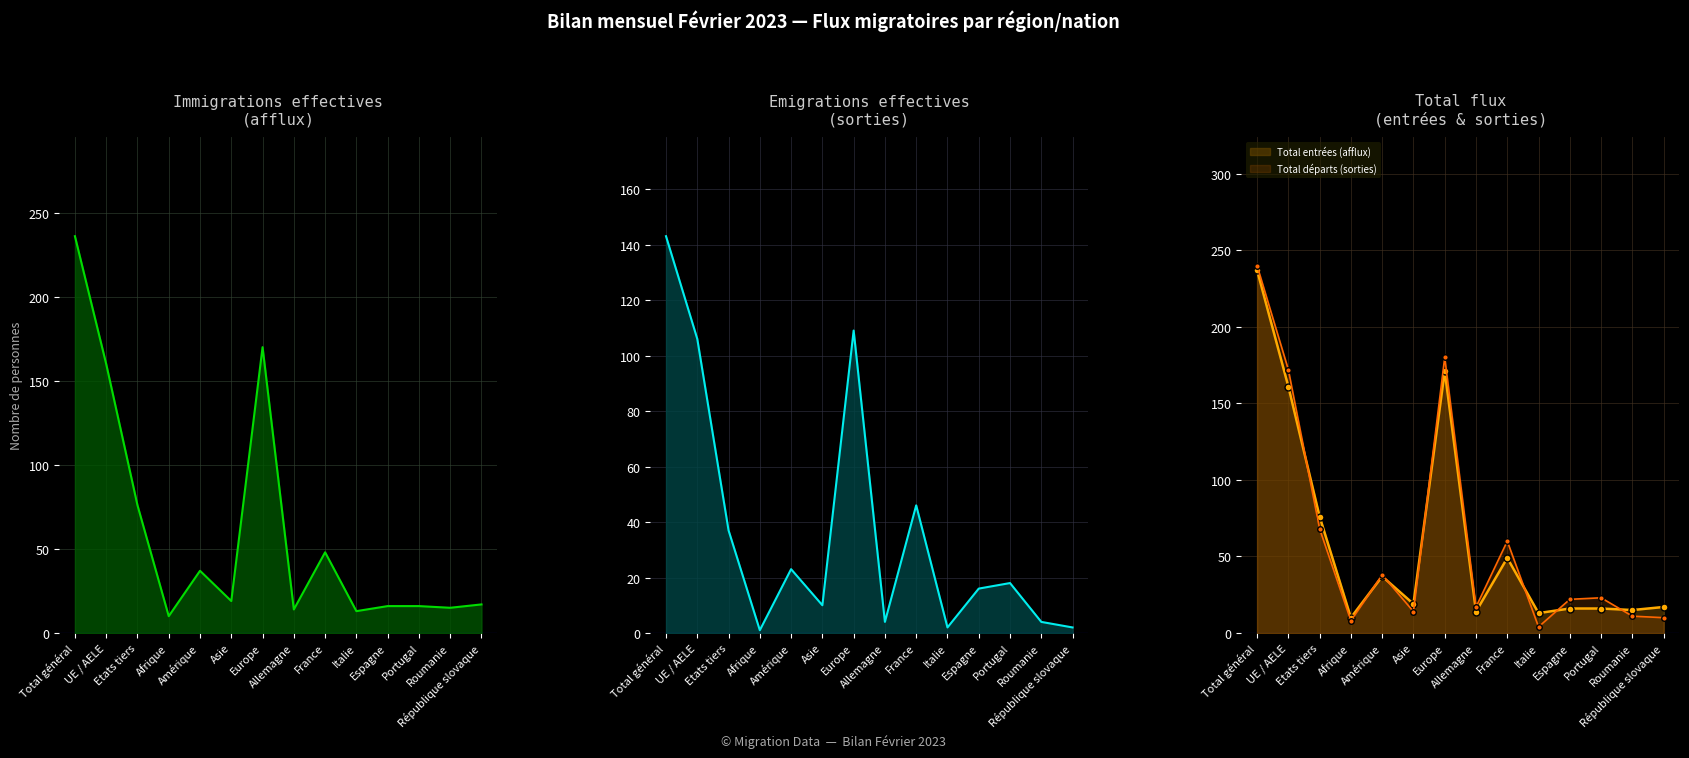

At which category does Emigrations effectives reach its first local peak?

Amérique